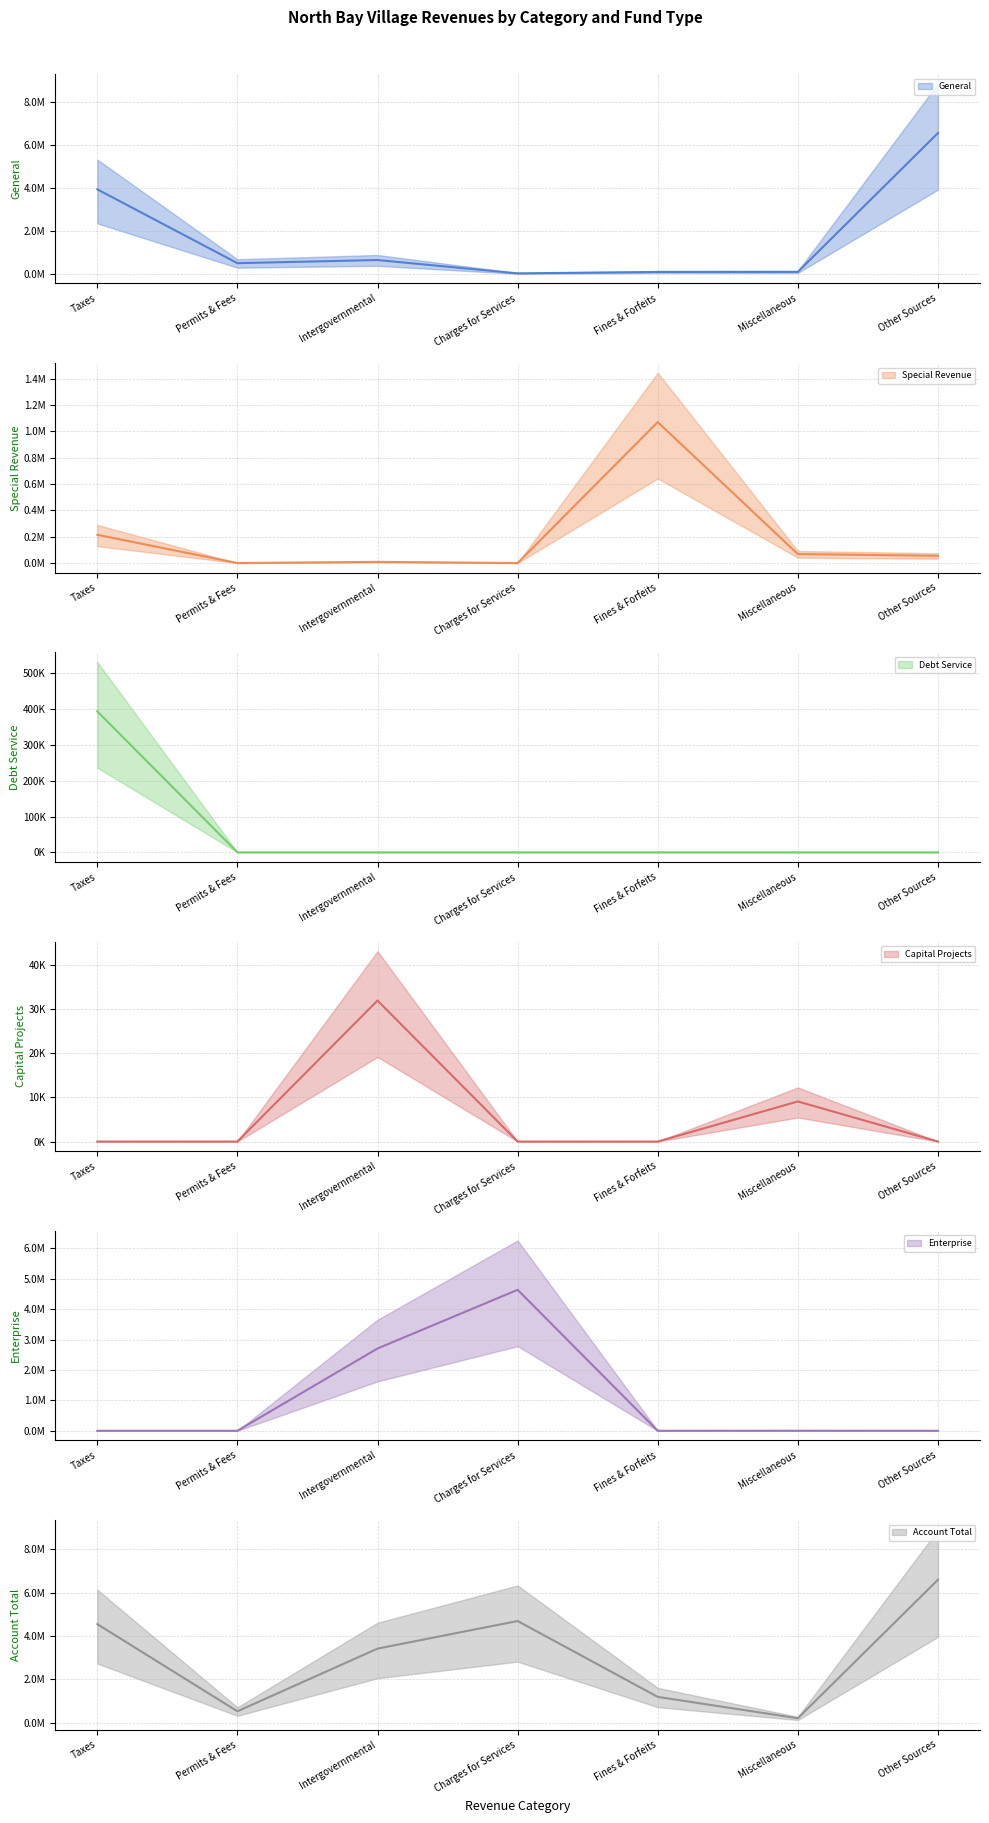

What is the sum of the Account Total values at Taxes and Other Sources?

11144836